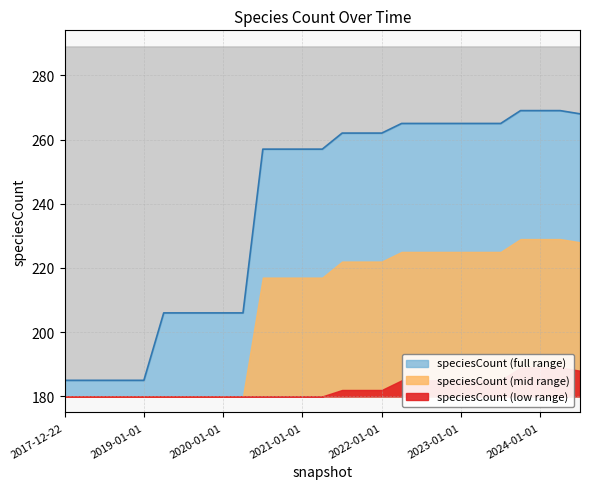

What is the label of the 8th point from the left?

2019-10-09